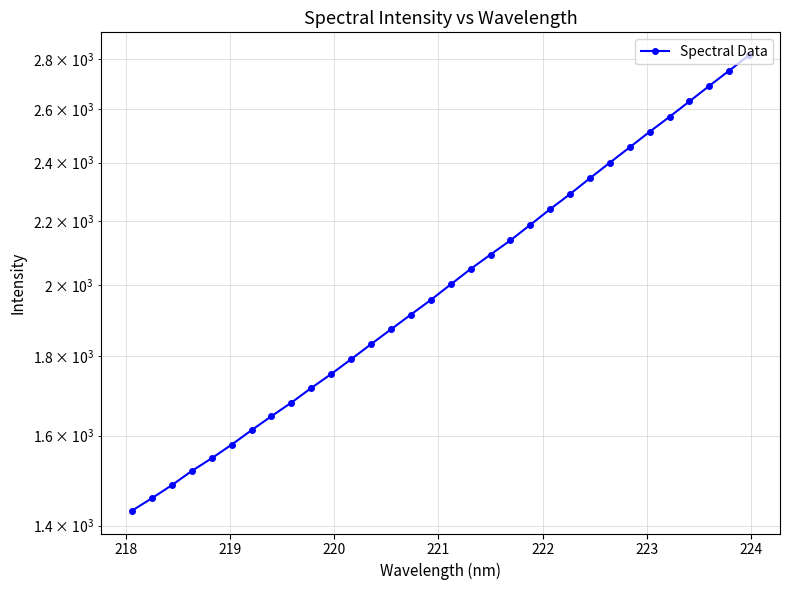

Reading left to right, extract all data points from this chart.

1431.4	1458.2	1486.7	1518.4	1547.2	1578.9	1613.2	1647.1	1680.7	1717.6	1753.6	1792.6	1833.1	1873.8	1915.4	1957.5	2003.1	2049.6	2093.9	2138.6	2188.6	2240.2	2291.0	2345.6	2400.4	2455.8	2513.0	2569.4	2629.0	2690.2	2751.8	2815.8